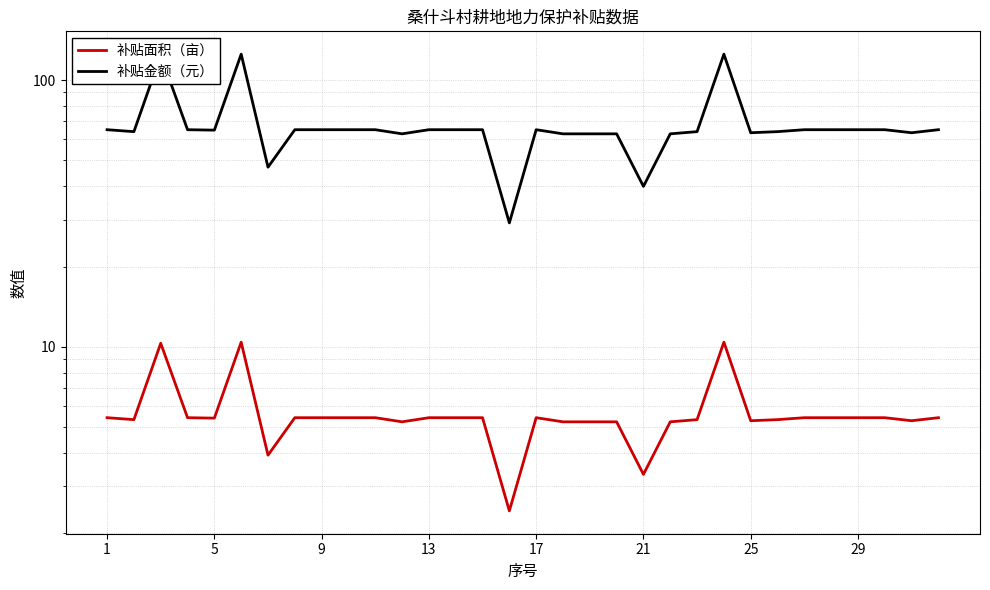

The 补贴金额（元） series shows 65.2 at 26. True or false?

True